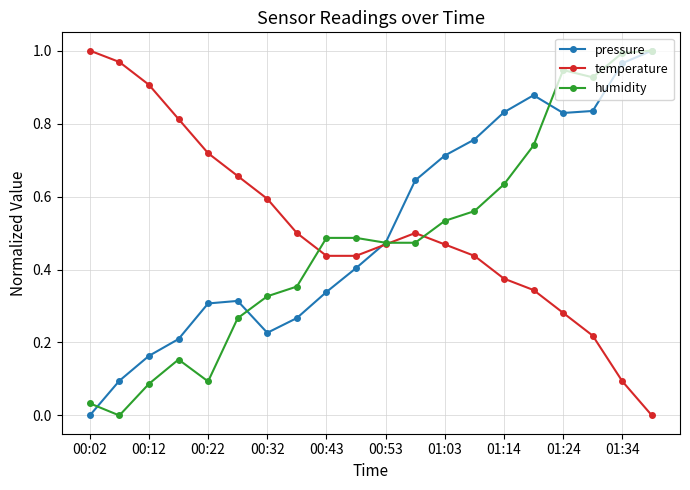

Does the chart have visible grid lines?

Yes